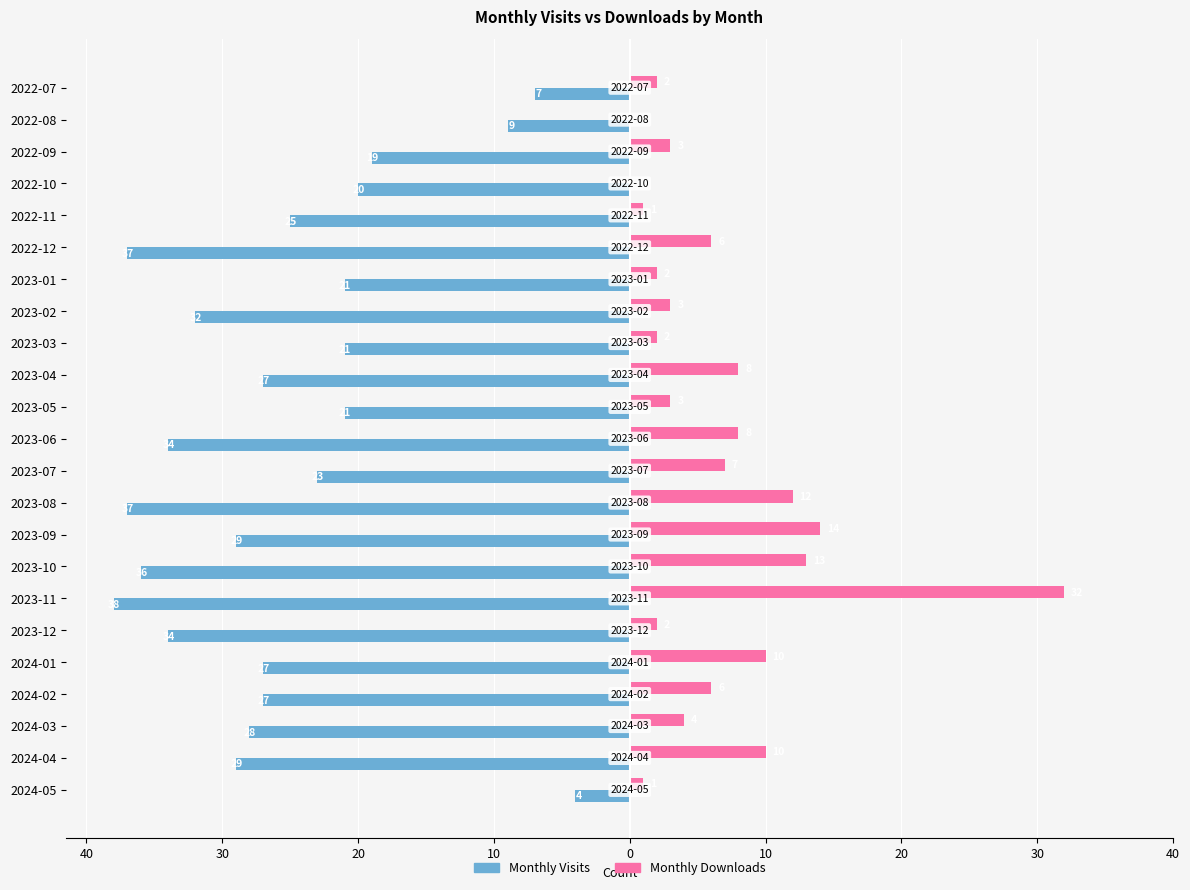

What are all the series names shown in the legend?

Monthly Visits, Monthly Downloads